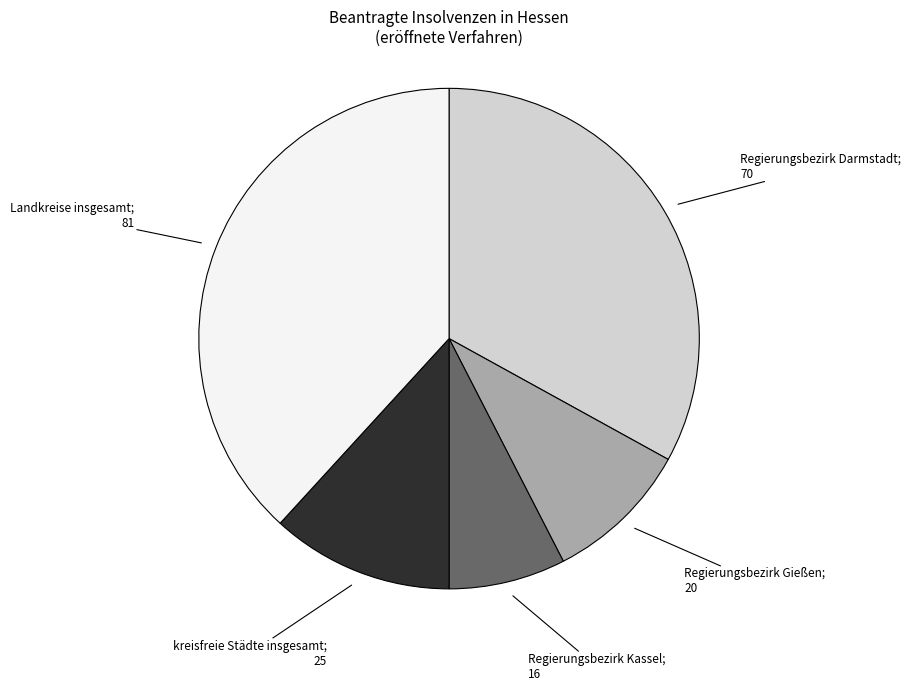

How many slices are in this pie chart?

5